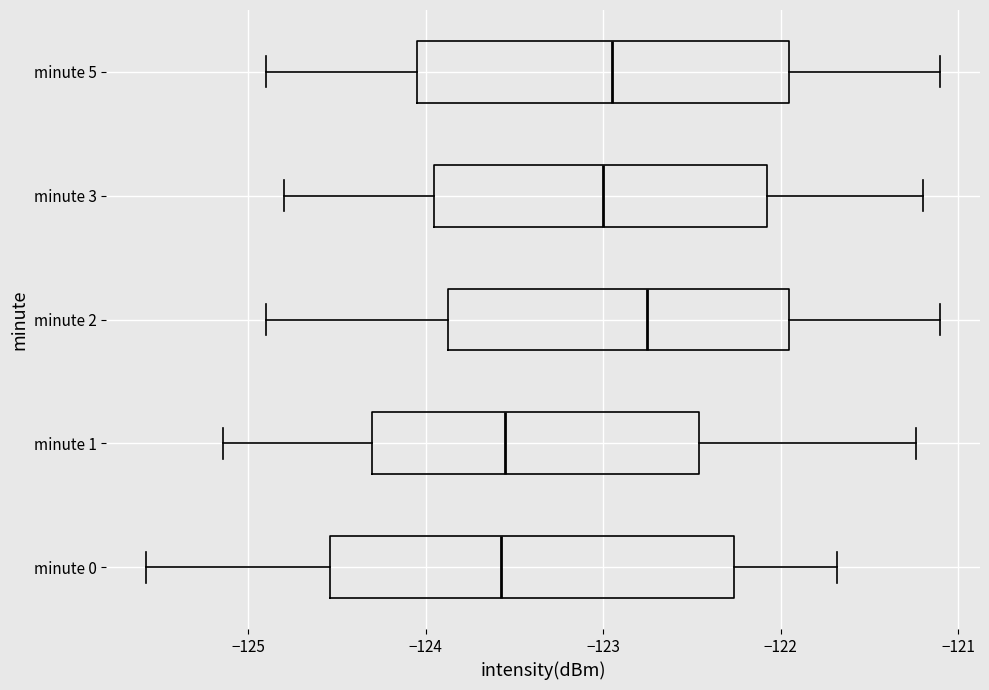

Where is the left edge of the box for minute 0 on the x-axis? The values are not printed on the chart, so give them approximately, as read against the axis.

-124.5